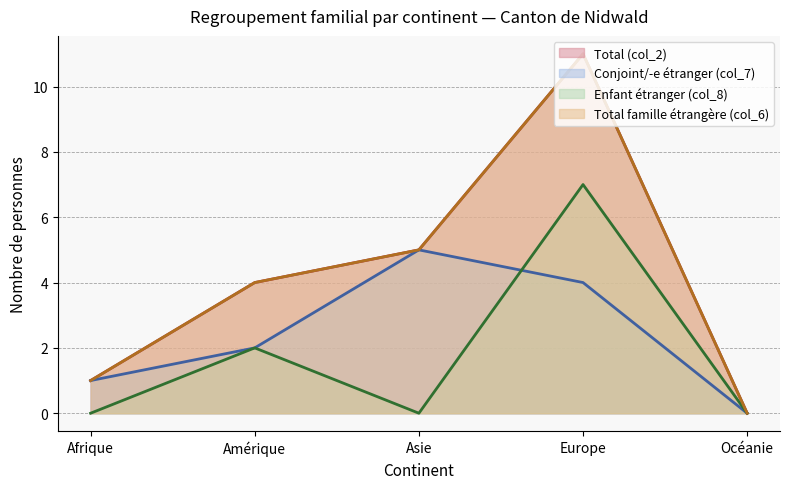

How many lines are shown in the chart?

4